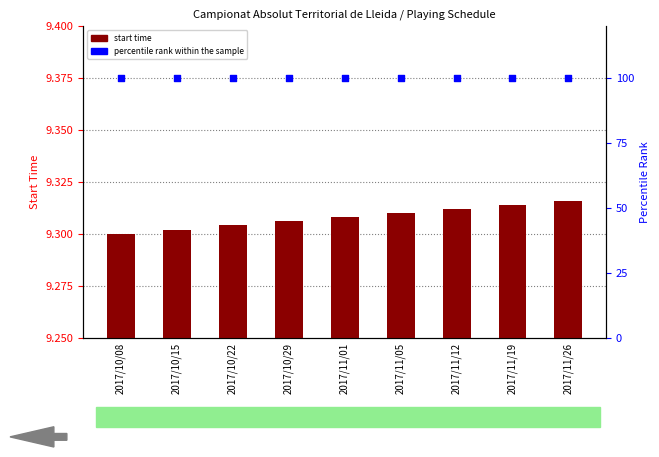

Which series has the widest spread of Y values?

Time (start)